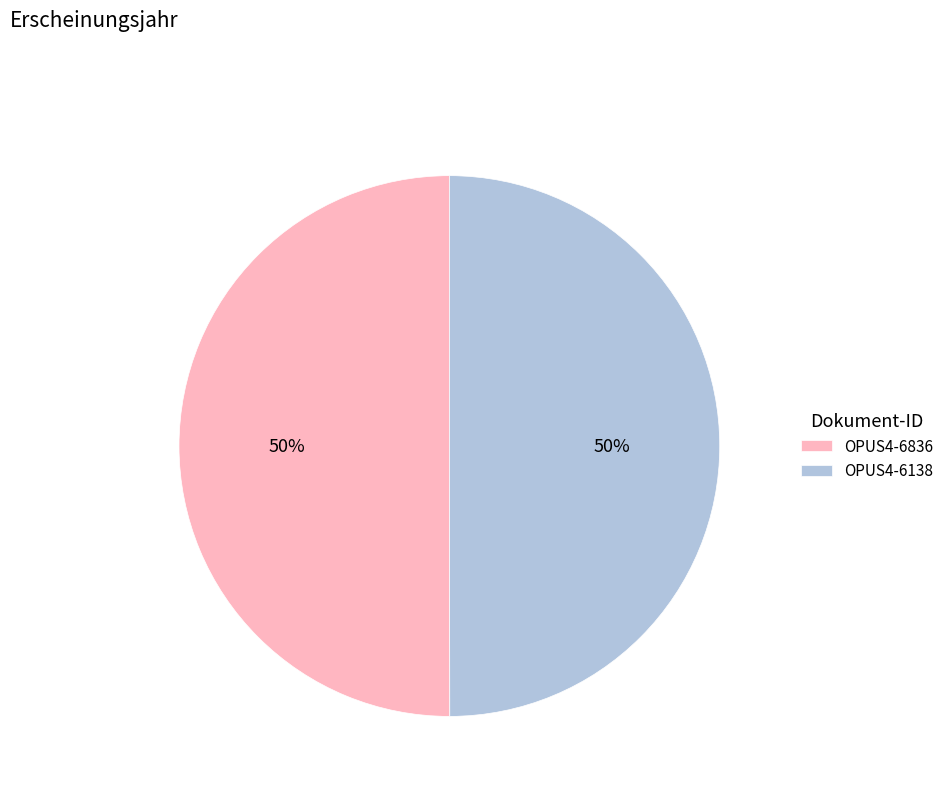

True or false: OPUS4-6836 accounts for 39% of the total.

False